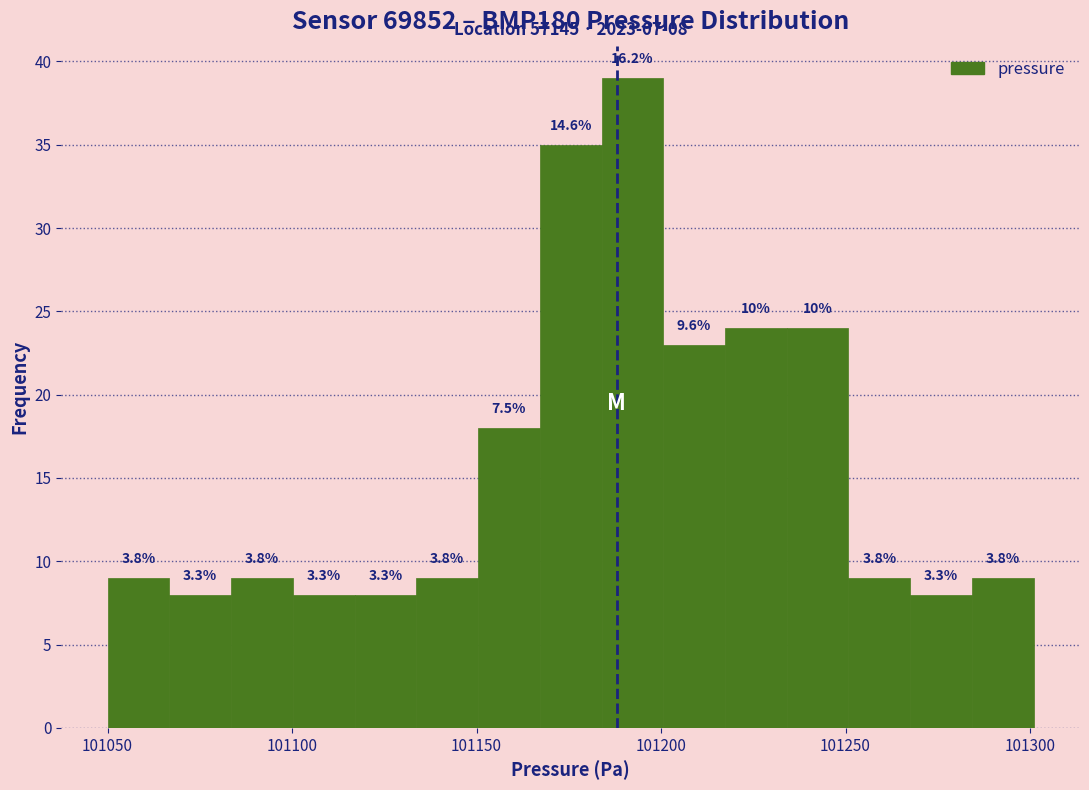

Read against the x-axis, roughly where is the centre of the tallest bar?

101190